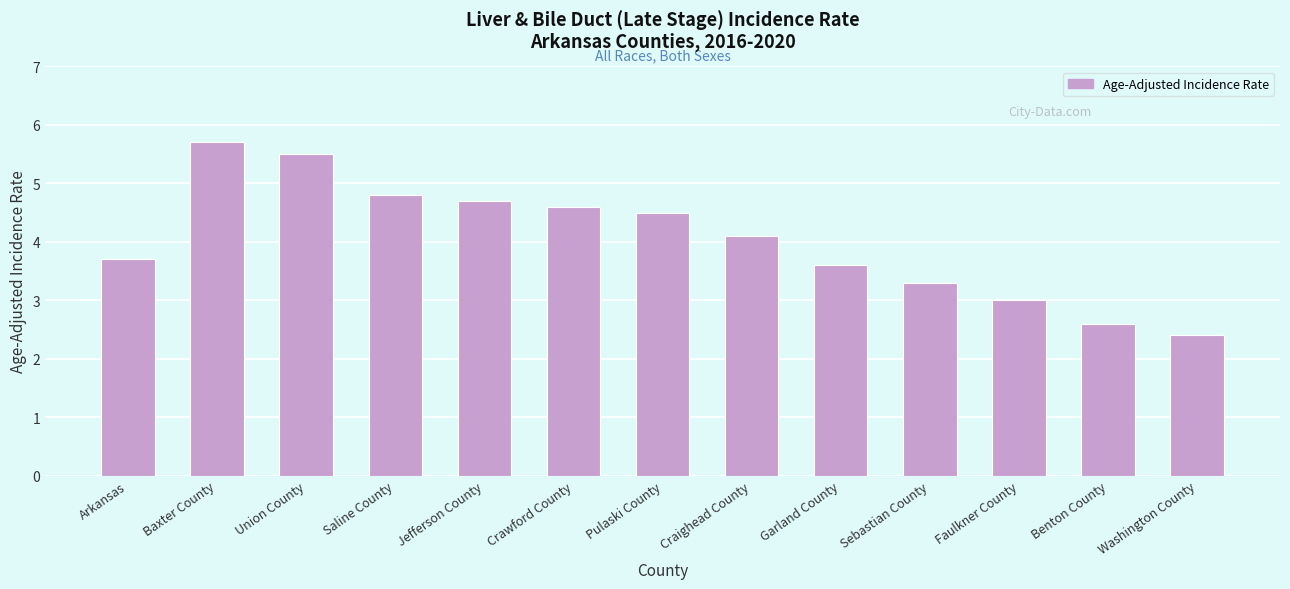

Rank the categories by value from lowest to highest.

Washington County, Benton County, Faulkner County, Sebastian County, Garland County, Arkansas, Craighead County, Pulaski County, Crawford County, Jefferson County, Saline County, Union County, Baxter County